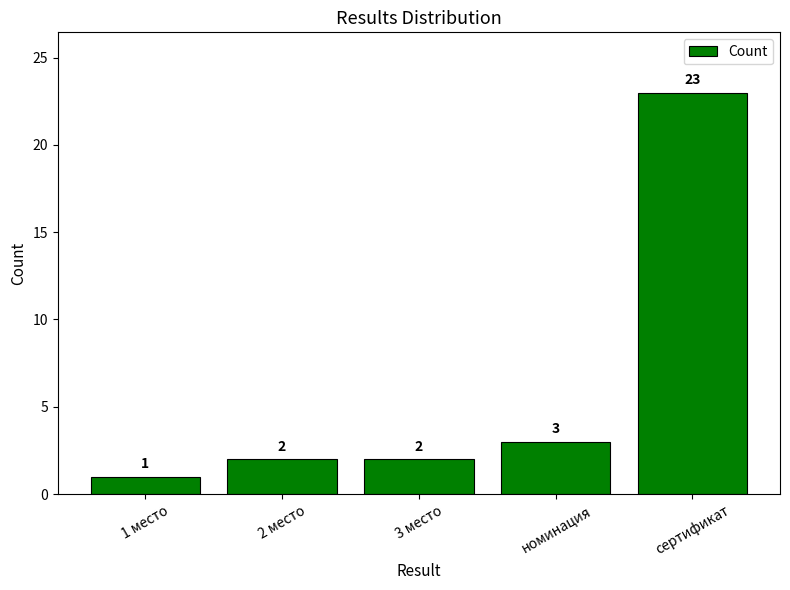

What is the sum of all values?

31